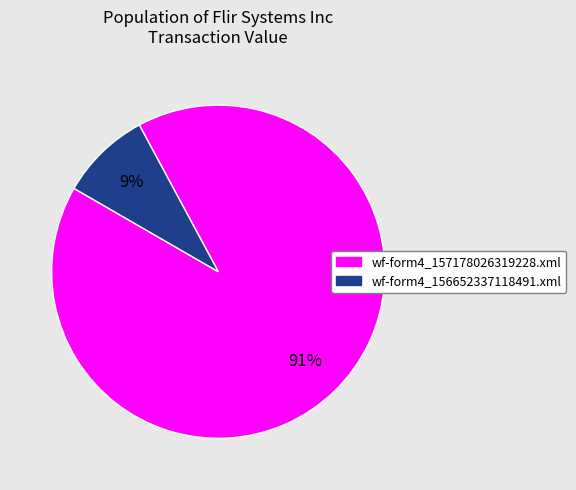

Is the sum of wf-form4_156652337118491.xml and wf-form4_157178026319228.xml greater than half?

Yes